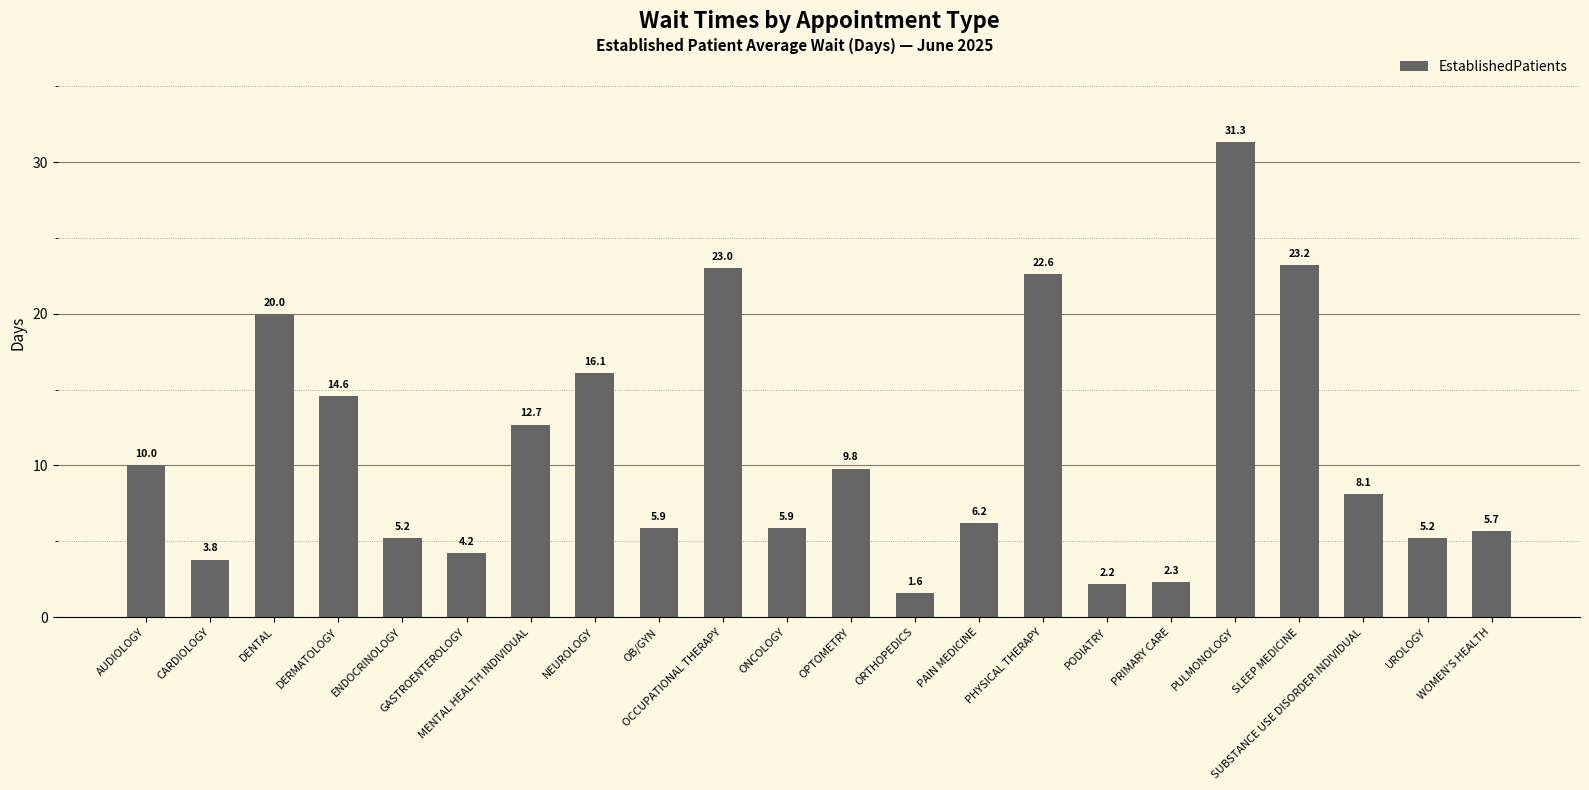

At which label is the value closest to 16?

NEUROLOGY